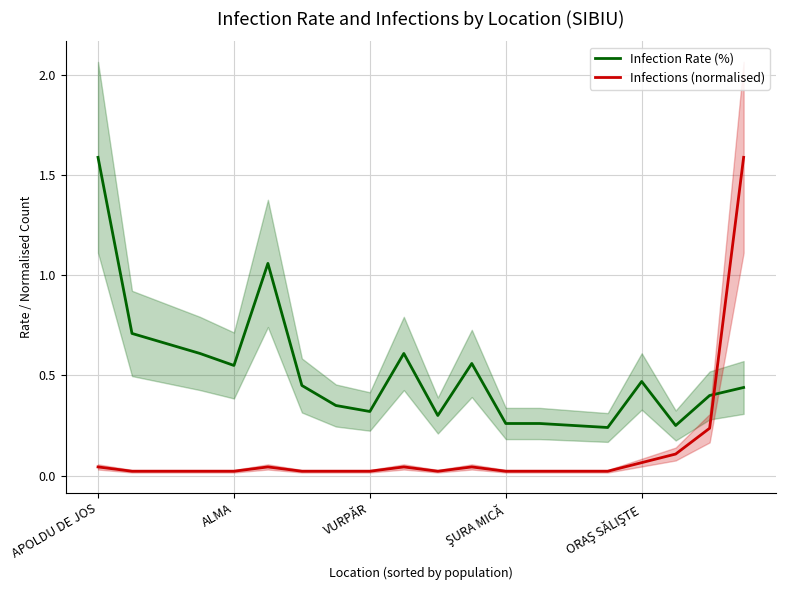

Count the number of data series in this chart.

2